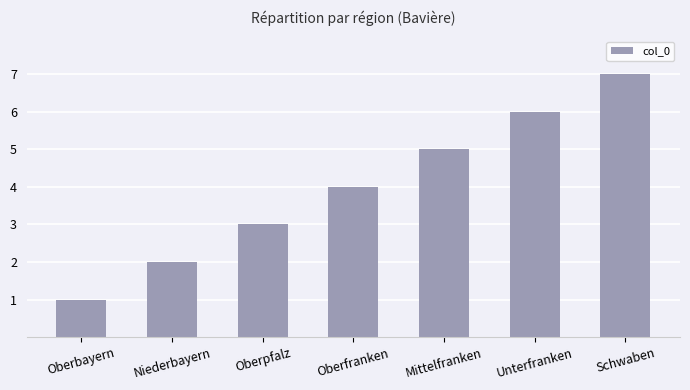

Which category has the highest value across all series?

Schwaben